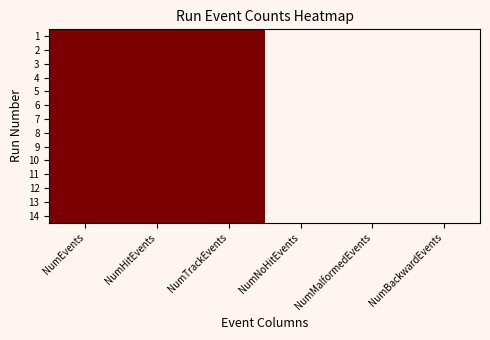

Reading left to right, what are all the values shown in this chart?

1: NumEvents=1	NumHitEvents=1	NumTrackEvents=1	NumNoHitEvents=0	NumMalformedEvents=0	NumBackwardEvents=0
2: NumEvents=1	NumHitEvents=1	NumTrackEvents=1	NumNoHitEvents=0	NumMalformedEvents=0	NumBackwardEvents=0
3: NumEvents=1	NumHitEvents=1	NumTrackEvents=1	NumNoHitEvents=0	NumMalformedEvents=0	NumBackwardEvents=0
4: NumEvents=1	NumHitEvents=1	NumTrackEvents=1	NumNoHitEvents=0	NumMalformedEvents=0	NumBackwardEvents=0
5: NumEvents=1	NumHitEvents=1	NumTrackEvents=1	NumNoHitEvents=0	NumMalformedEvents=0	NumBackwardEvents=0
6: NumEvents=1	NumHitEvents=1	NumTrackEvents=1	NumNoHitEvents=0	NumMalformedEvents=0	NumBackwardEvents=0
7: NumEvents=1	NumHitEvents=1	NumTrackEvents=1	NumNoHitEvents=0	NumMalformedEvents=0	NumBackwardEvents=0
8: NumEvents=1	NumHitEvents=1	NumTrackEvents=1	NumNoHitEvents=0	NumMalformedEvents=0	NumBackwardEvents=0
9: NumEvents=1	NumHitEvents=1	NumTrackEvents=1	NumNoHitEvents=0	NumMalformedEvents=0	NumBackwardEvents=0
10: NumEvents=1	NumHitEvents=1	NumTrackEvents=1	NumNoHitEvents=0	NumMalformedEvents=0	NumBackwardEvents=0
11: NumEvents=1	NumHitEvents=1	NumTrackEvents=1	NumNoHitEvents=0	NumMalformedEvents=0	NumBackwardEvents=0
12: NumEvents=1	NumHitEvents=1	NumTrackEvents=1	NumNoHitEvents=0	NumMalformedEvents=0	NumBackwardEvents=0
13: NumEvents=1	NumHitEvents=1	NumTrackEvents=1	NumNoHitEvents=0	NumMalformedEvents=0	NumBackwardEvents=0
14: NumEvents=1	NumHitEvents=1	NumTrackEvents=1	NumNoHitEvents=0	NumMalformedEvents=0	NumBackwardEvents=0